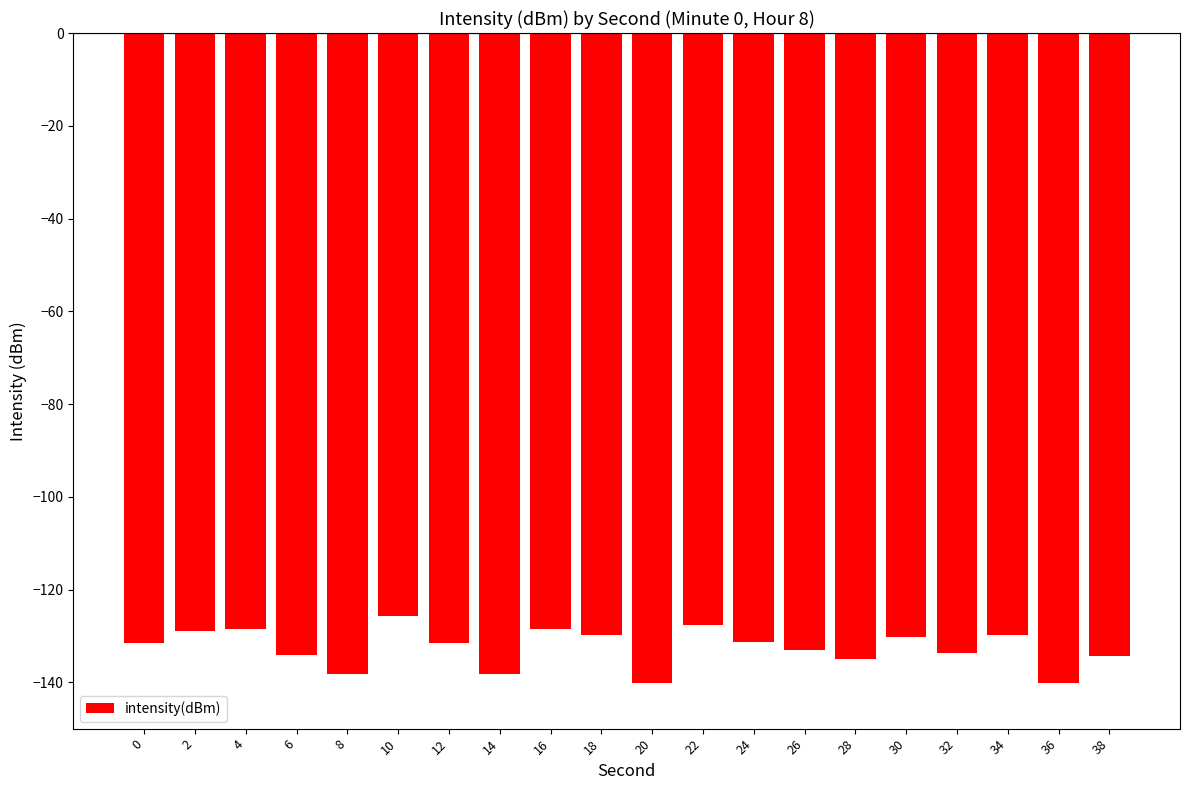

The chart shows a value of -138.2 at 14. True or false?

True